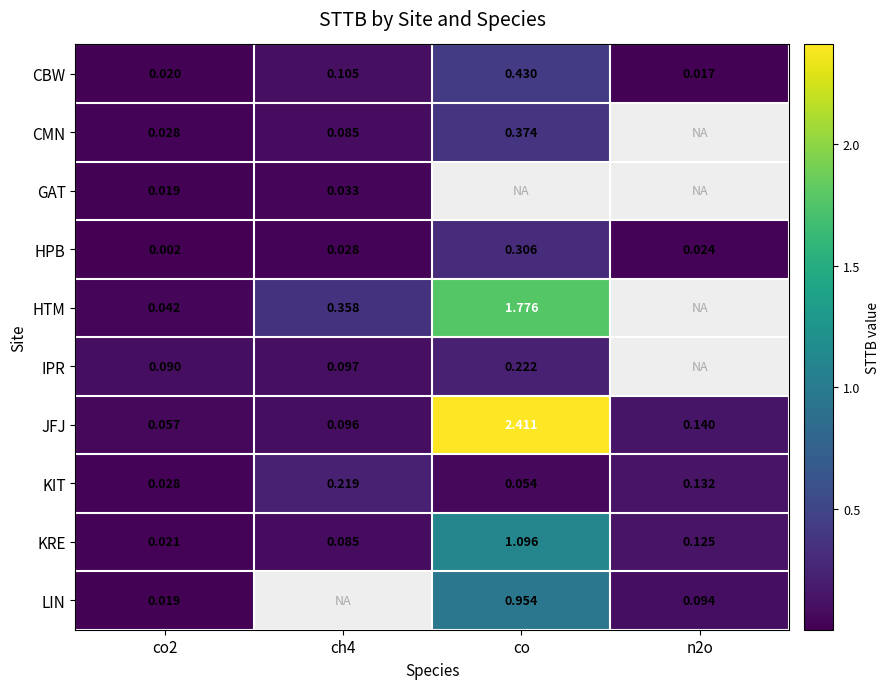

At which category is the sum across all series the highest?

co2